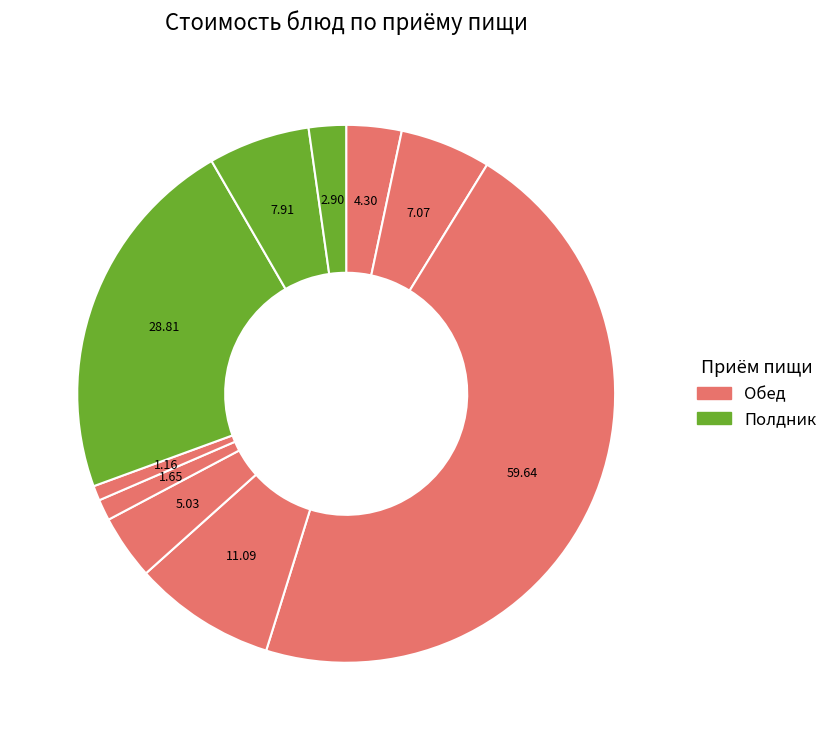

Count the number of slices in the pie.

10